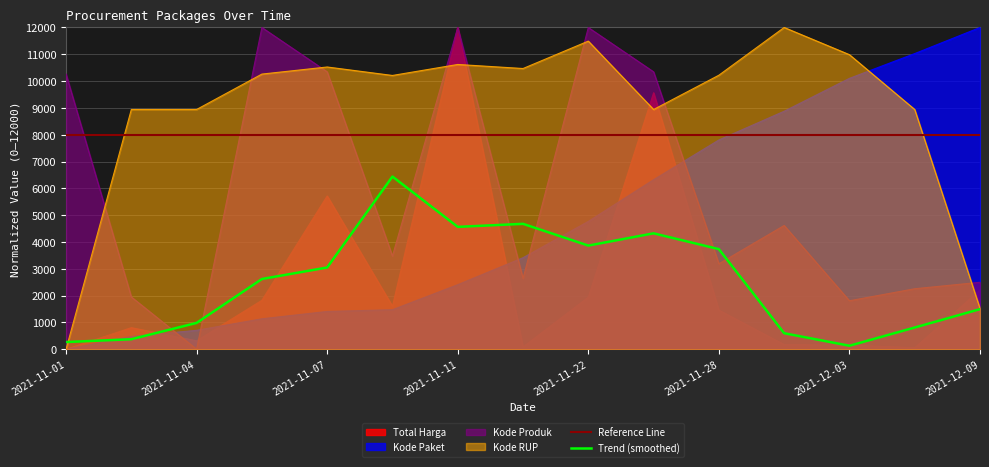

At which category does Kode RUP reach its first local valley?

2021-11-08